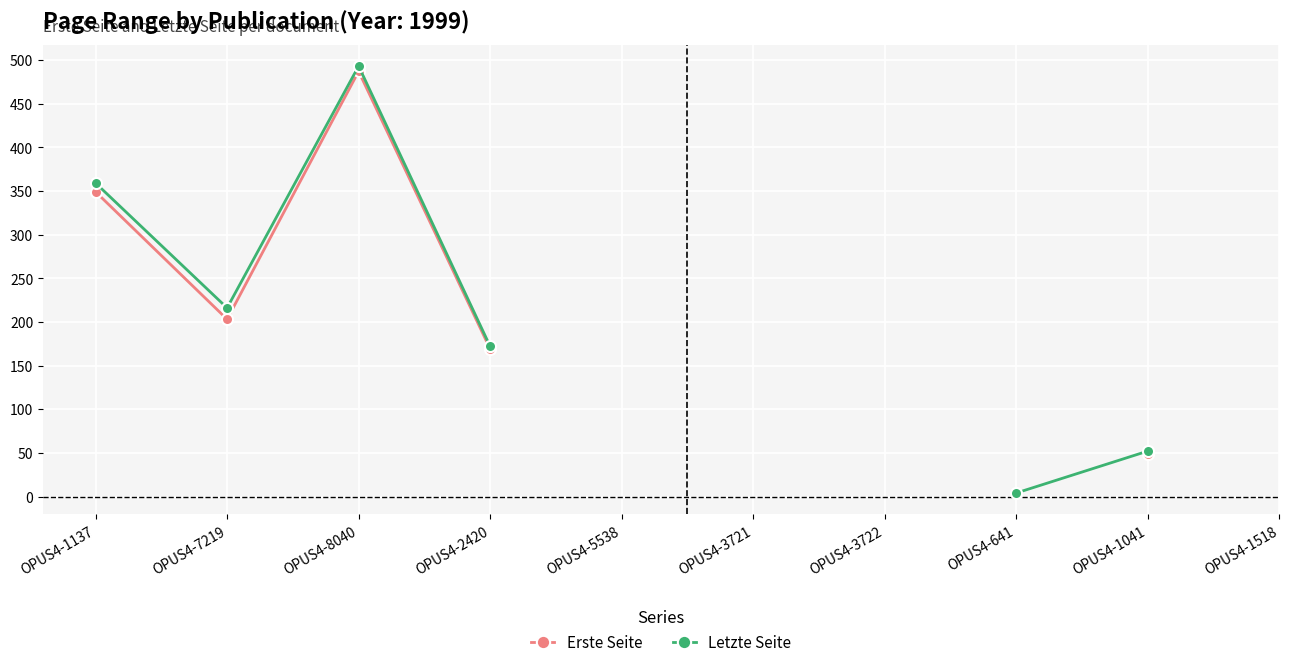

Count the number of categories in the chart.

10